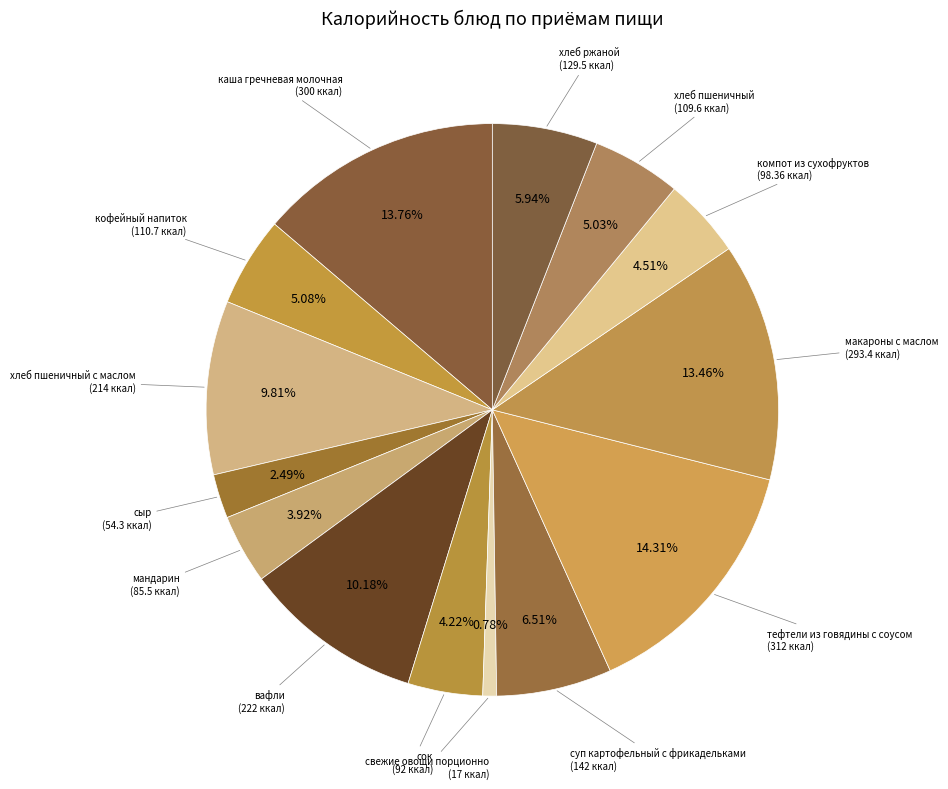

How many segments does this pie chart have?

14